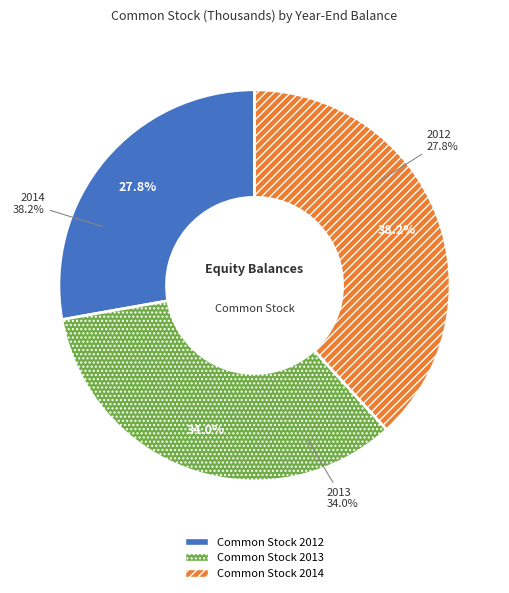

Which slice is the smallest?

Common Stock 2012